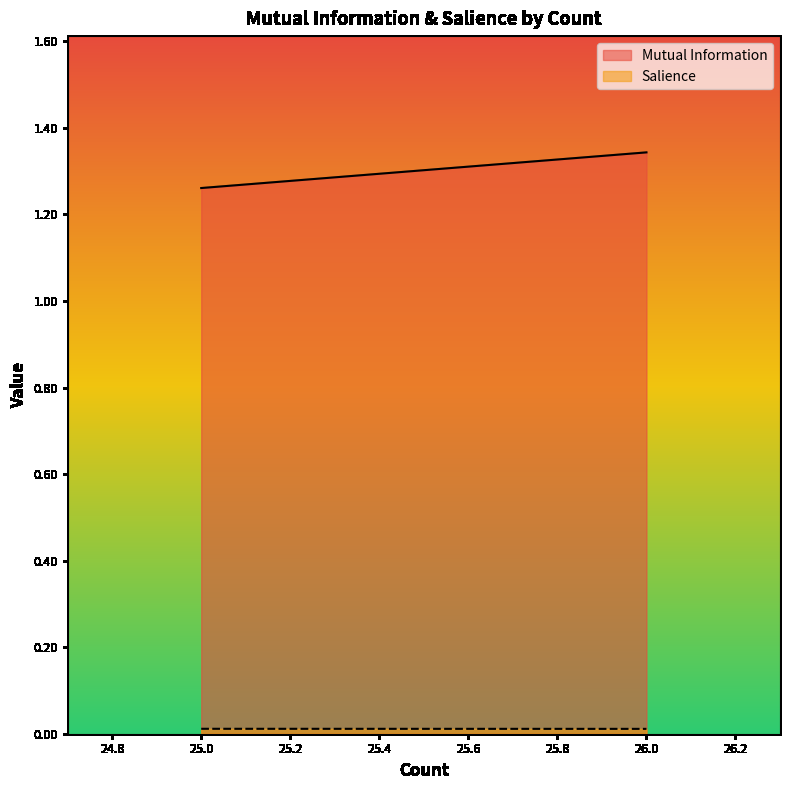

Rank the categories by Mutual Information value from highest to lowest.

26.0, 25.0